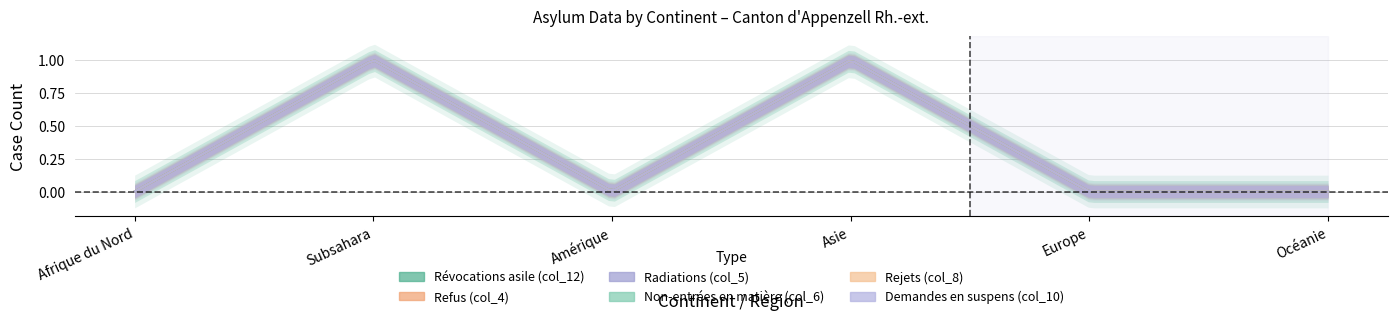

Rank the series at Subsahara from highest to lowest value.

Révocations asile (col_12), Refus (col_4), Radiations (col_5), Non-entrées en matière (col_6), Rejets (col_8), Demandes en suspens (col_10)